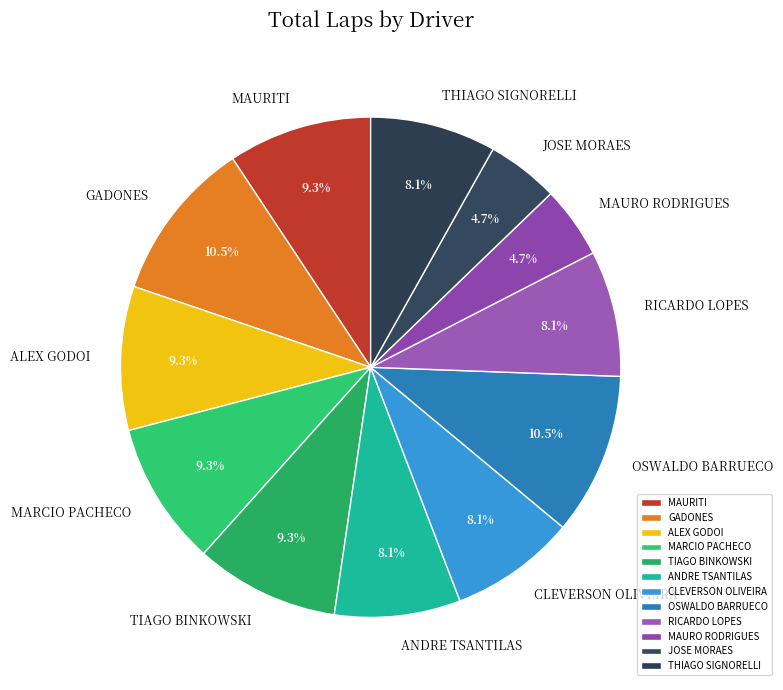

What percentage do GADONES and TIAGO BINKOWSKI together represent?

19.8%